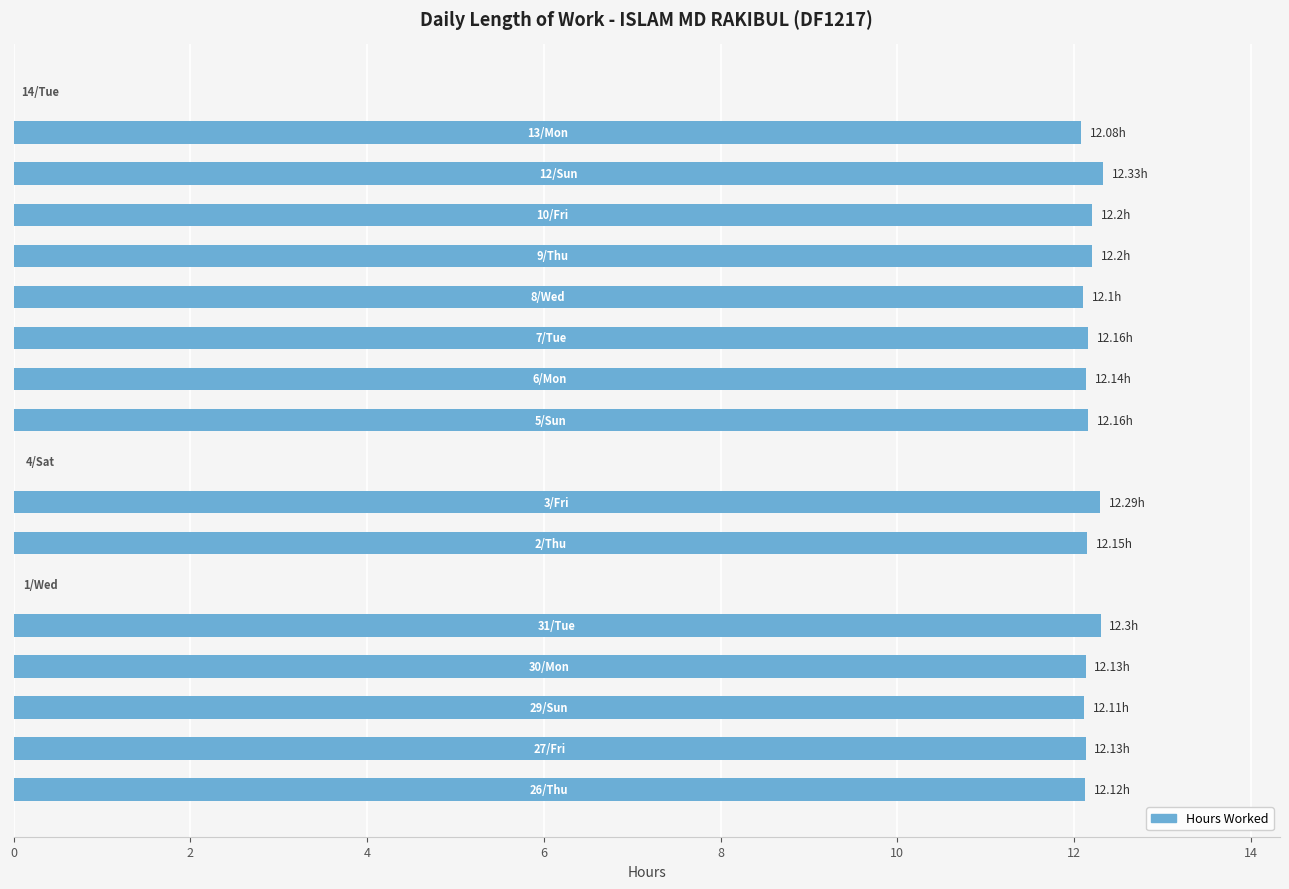

What is the sum of all values?

182.6